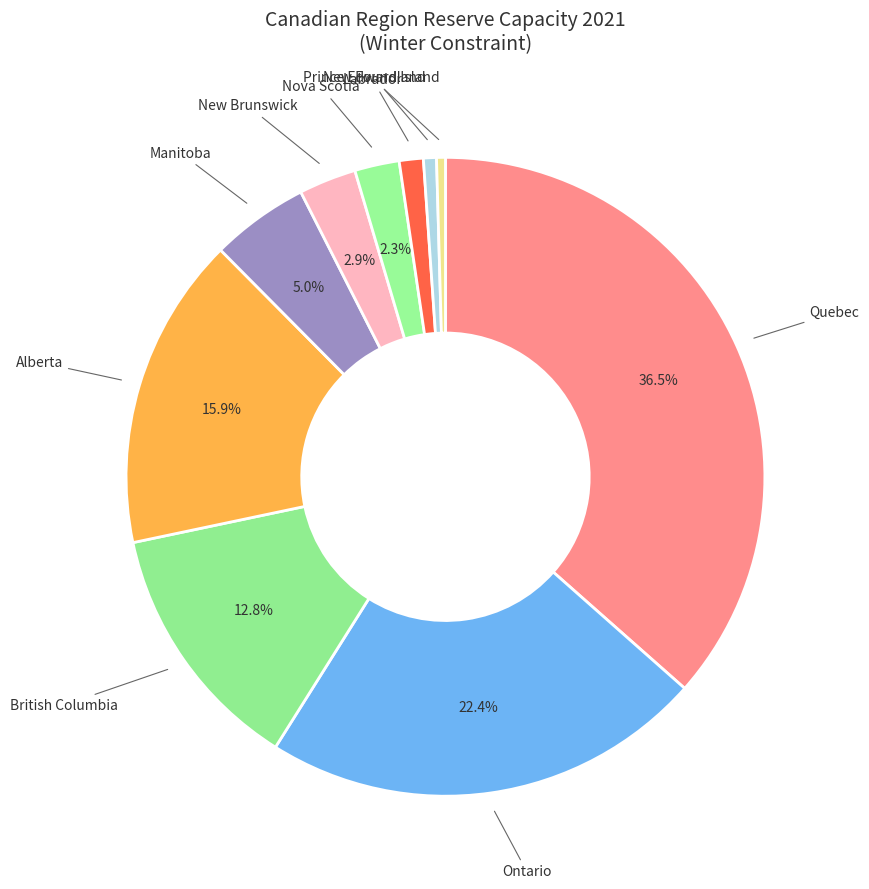

How many segments does this pie chart have?

10